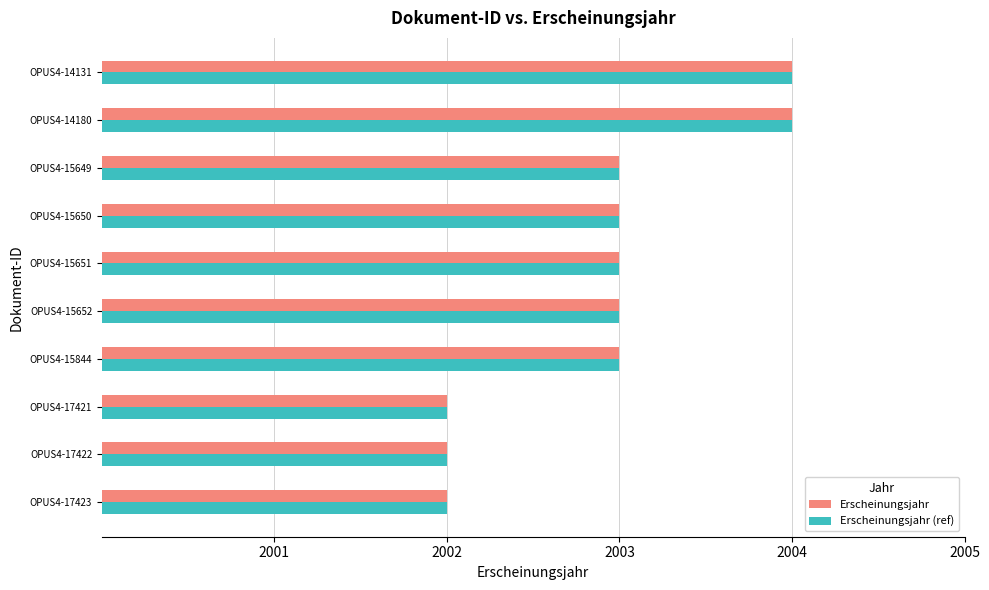

What is the sum of all Erscheinungsjahr values?

20029